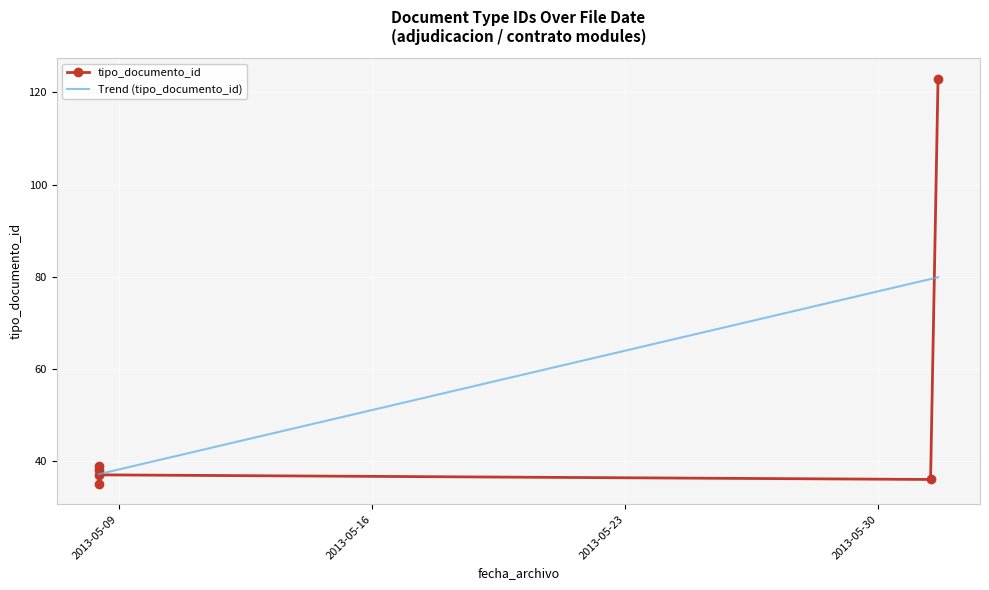

What is the average value?

51